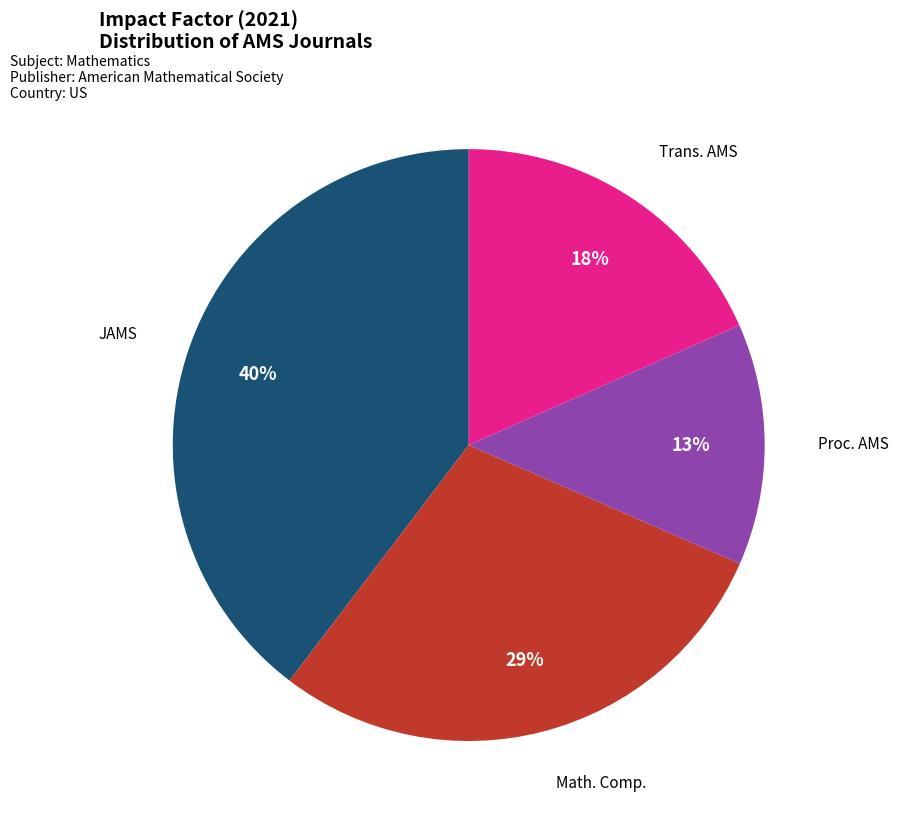

To the nearest percent, what is the average slice percentage?

25%